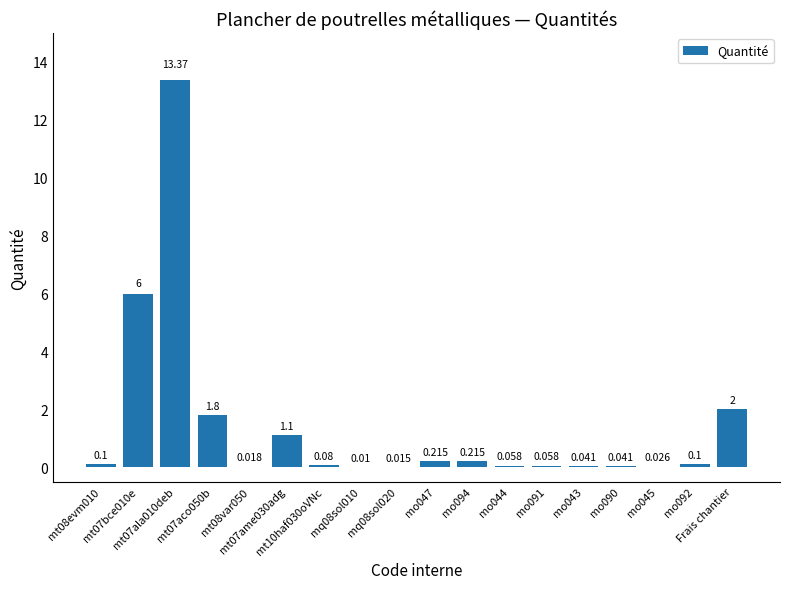

How many data points does each series have?

18